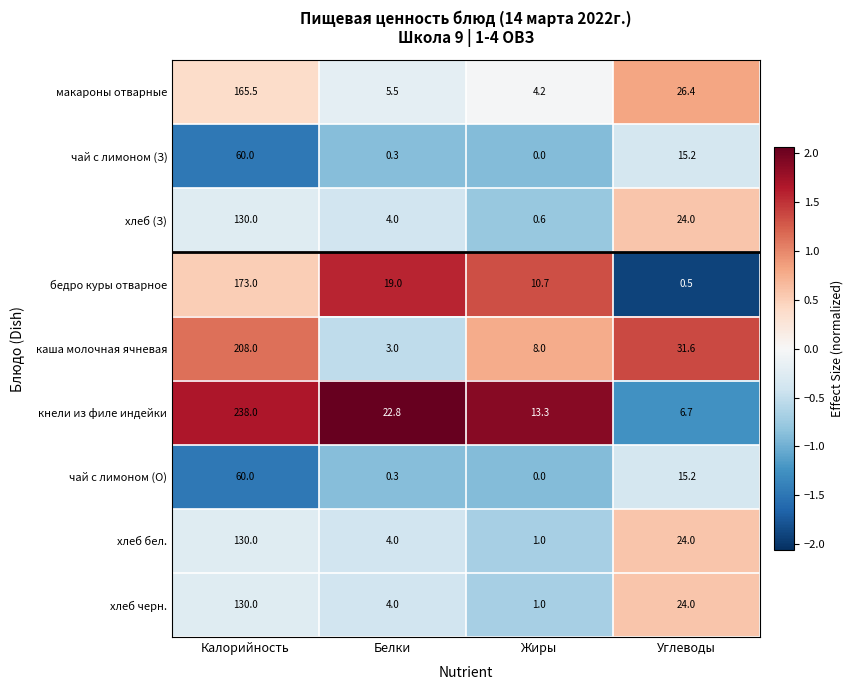

At which category is the sum across all series the highest?

Калорийность